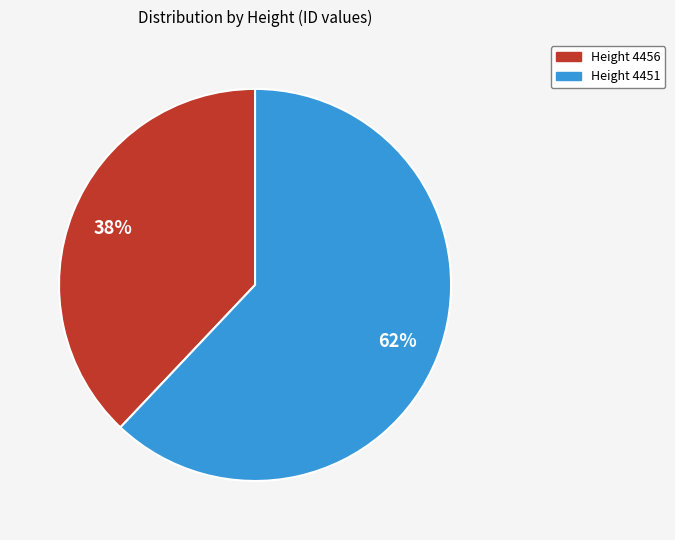

To the nearest percent, what is the difference between the largest and smallest slice percentages?

24%